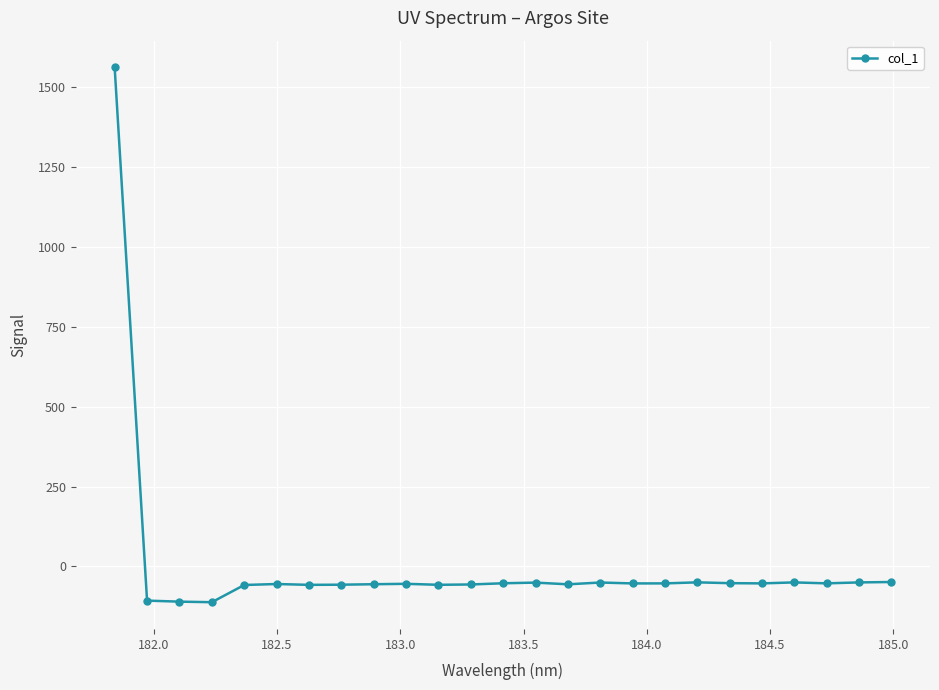

True or false: the data has more than 1 interior local peaks.

True